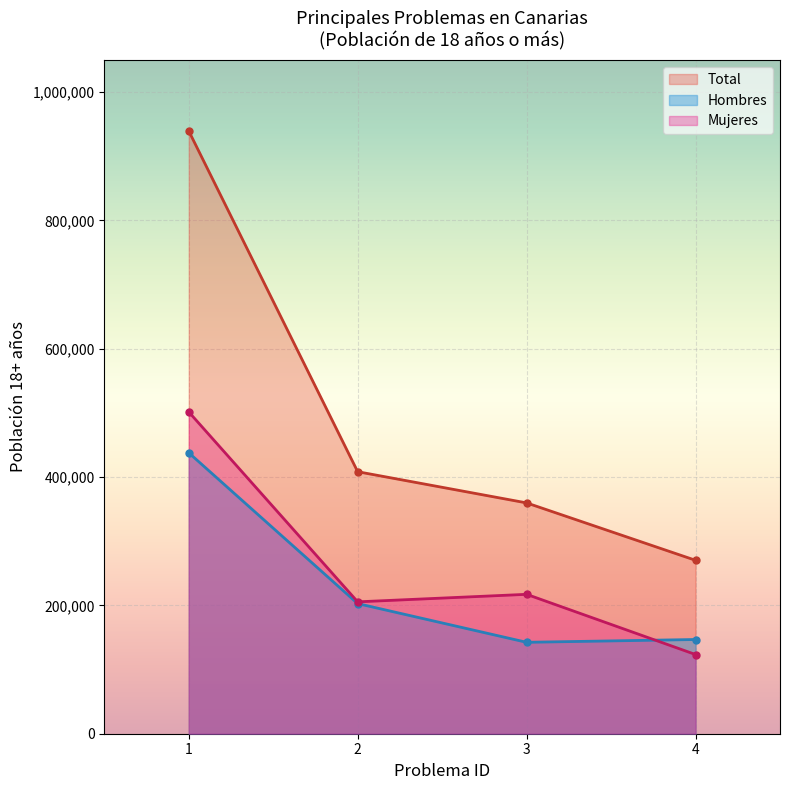

Rank the series by their maximum value, from highest to lowest.

Total, Mujeres, Hombres